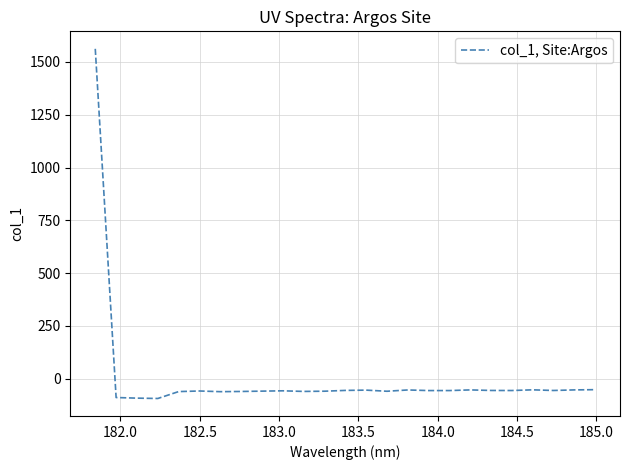

What is the difference between the maximum and minimum values?

1656.2